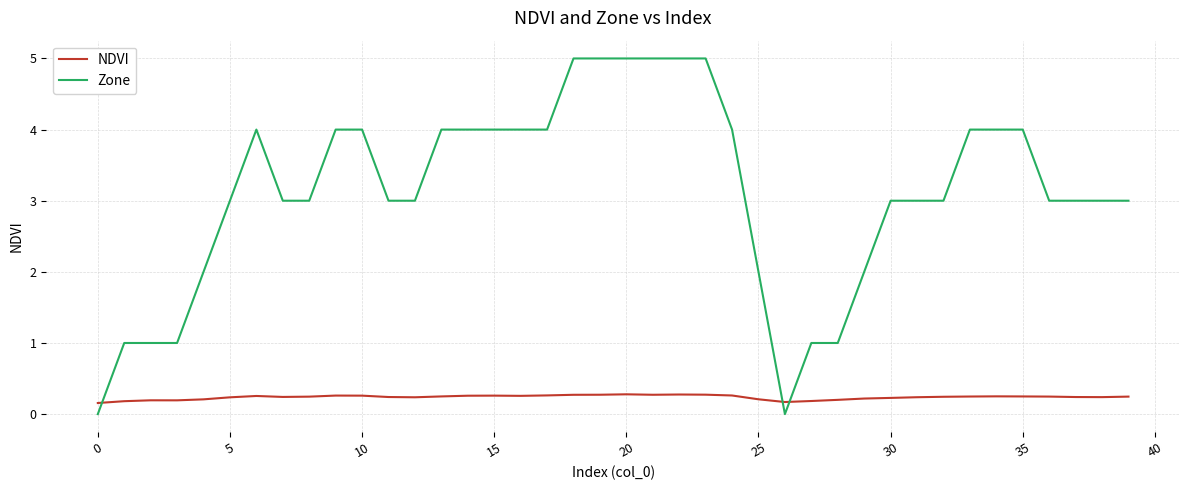

Which series has the largest total across all categories?

Zone